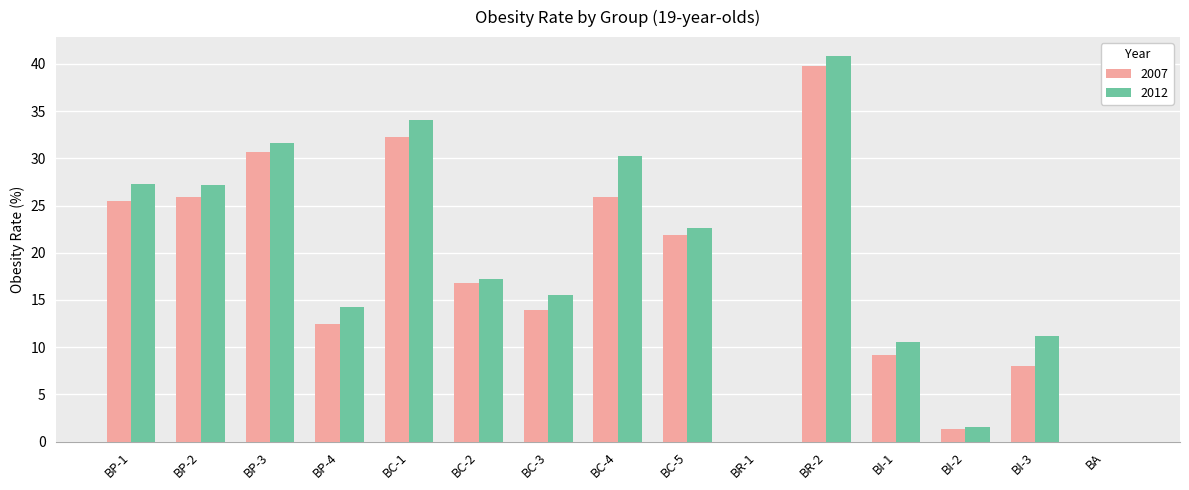

What is the maximum value shown in the chart?

40.8